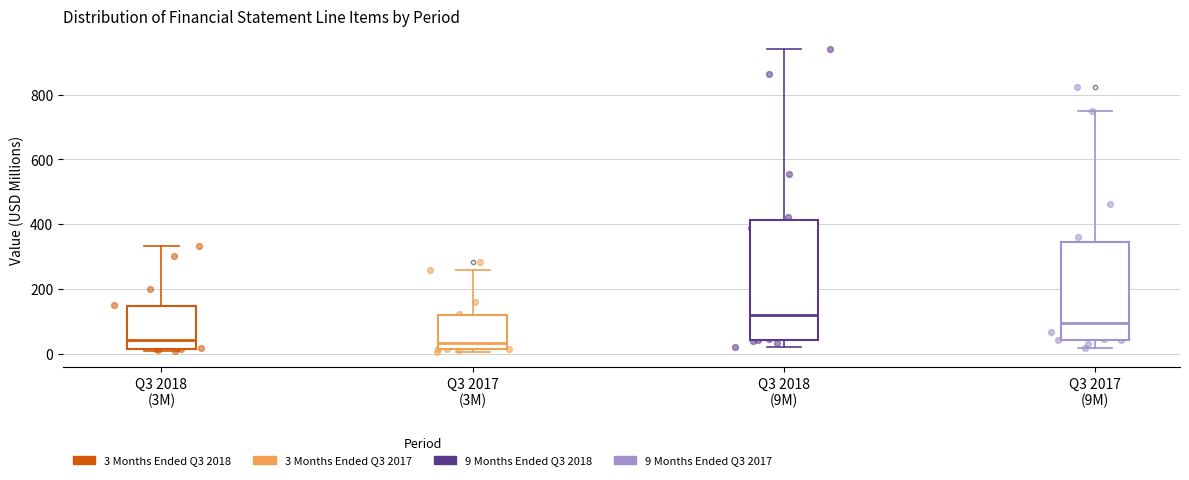

Which box is the tallest, from its lower edge to its upper edge?

Q3 2018 (9M)